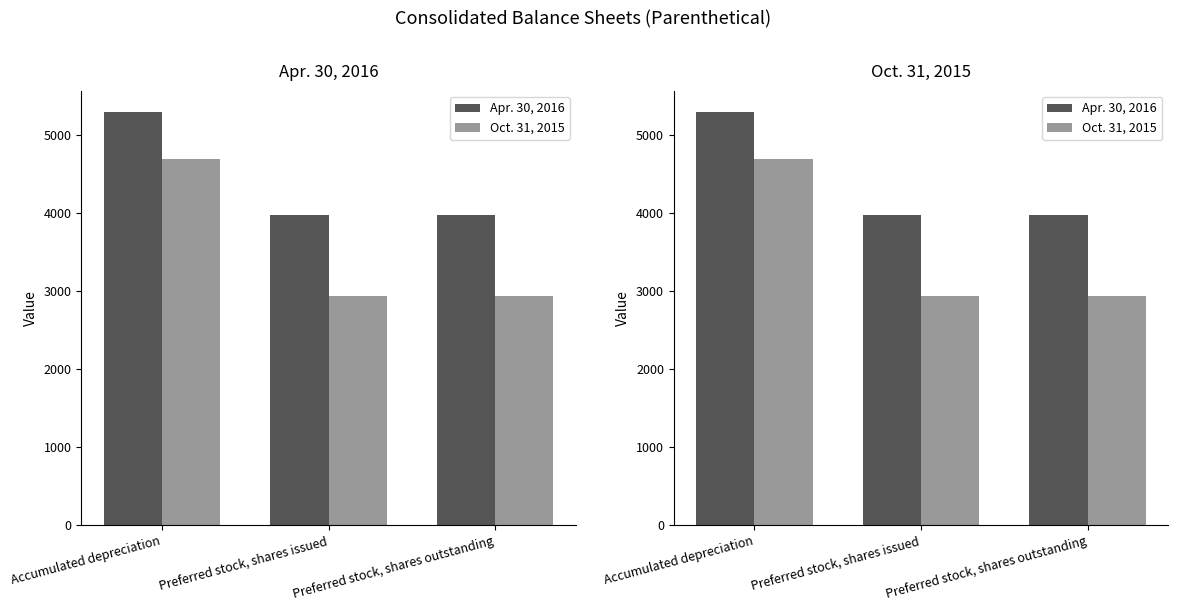

How many Apr. 30, 2016 values are between 3981 and 5304?

3